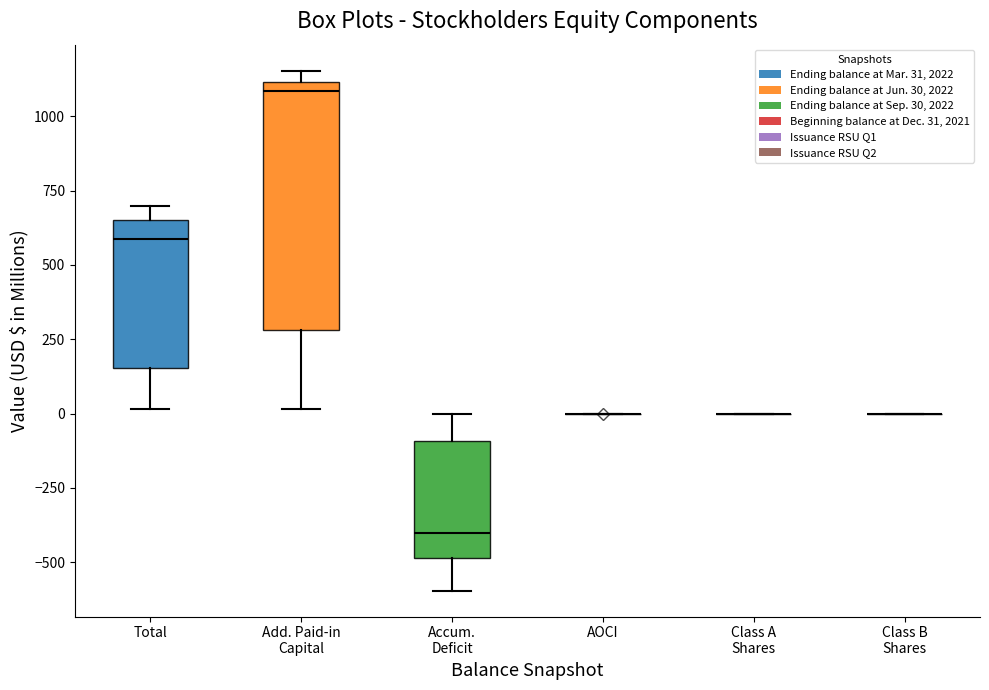

Where is the upper edge of the box for Accum. Deficit on the y-axis? The values are not printed on the chart, so give them approximately, as read against the axis.

-100